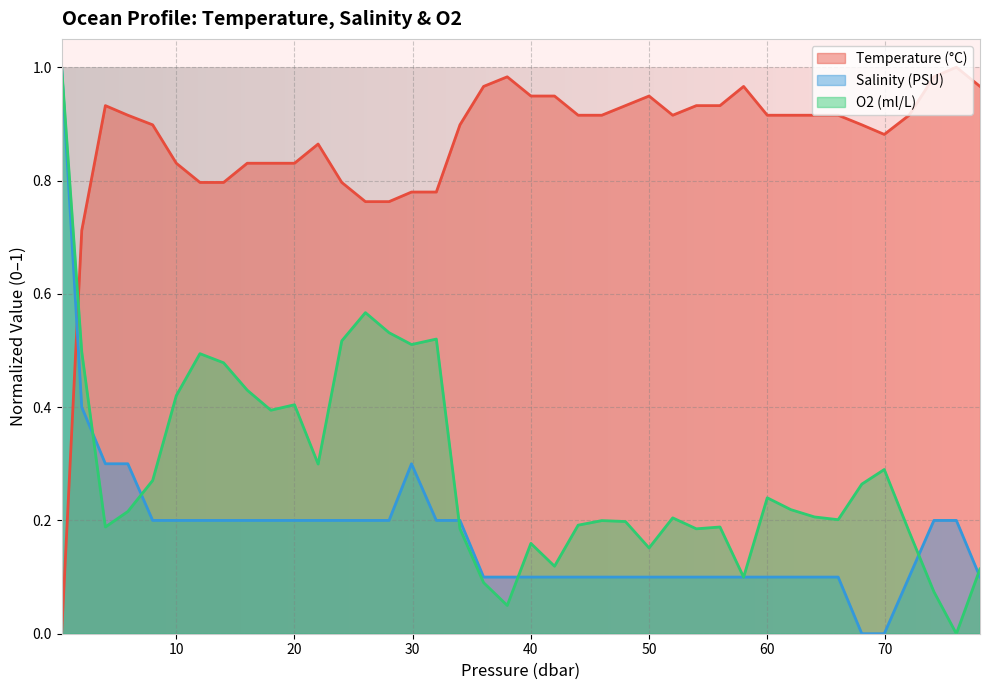

Does the chart display data point markers on the line(s)?

No